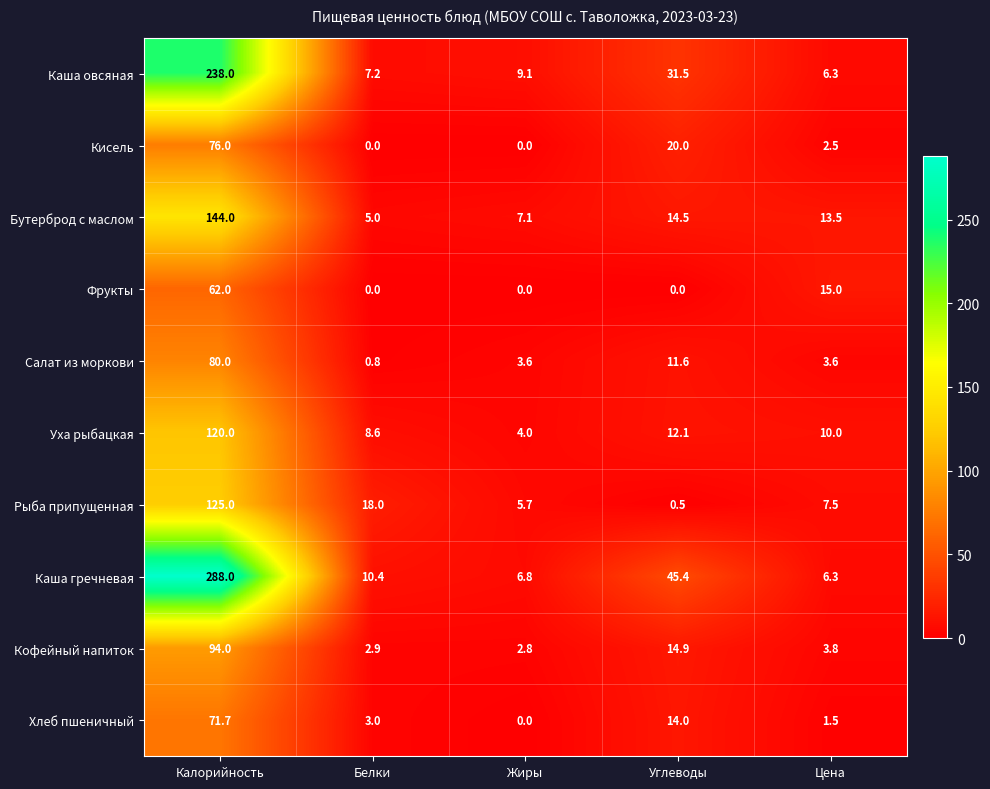

Which series has the largest range (max minus min)?

Каша гречневая